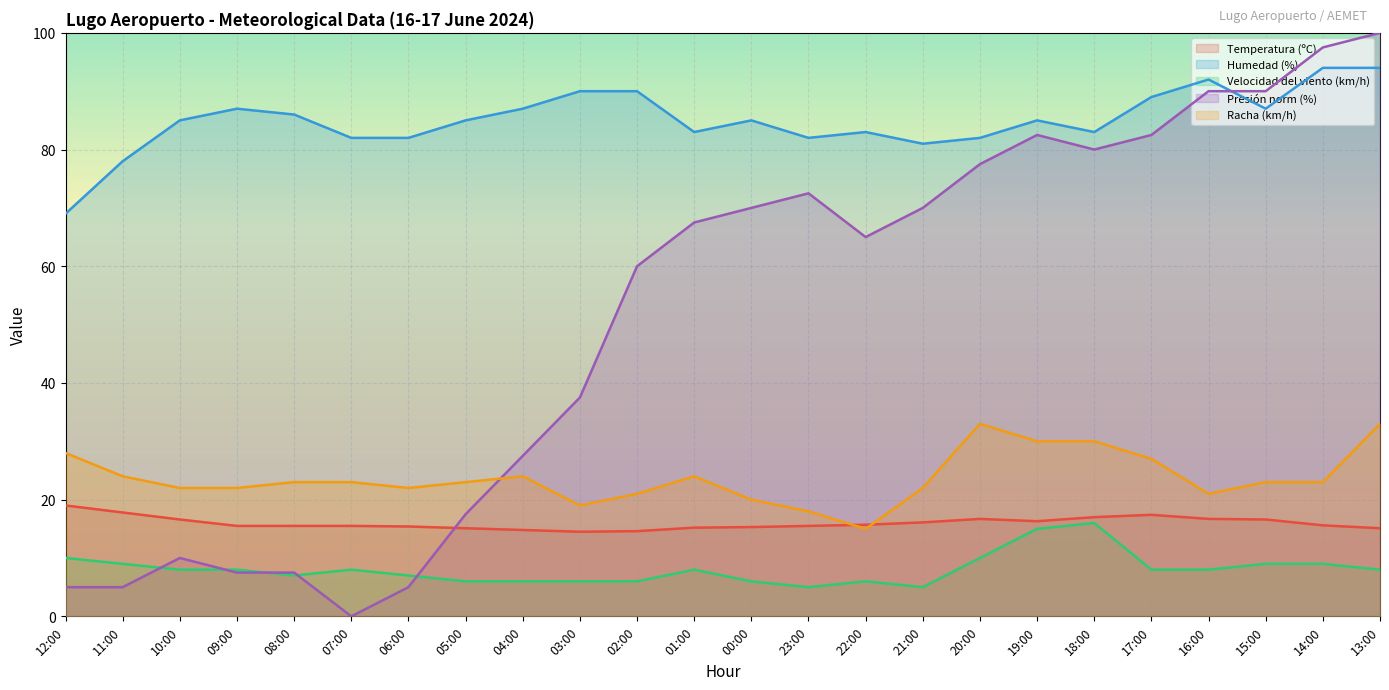

True or false: Temperatura (ºC) and Humedad (%) cross at least once.

False